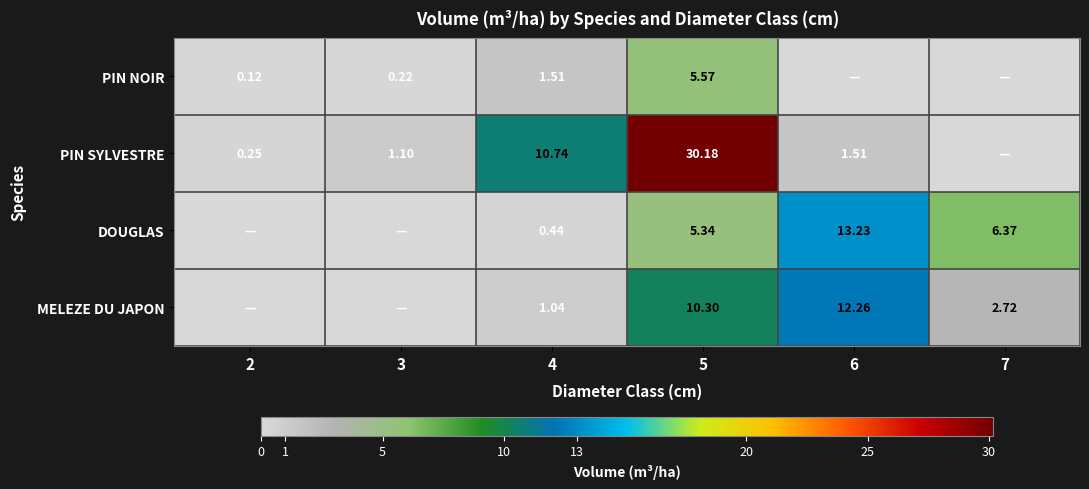

What is the total value across all series at 4?

13.7